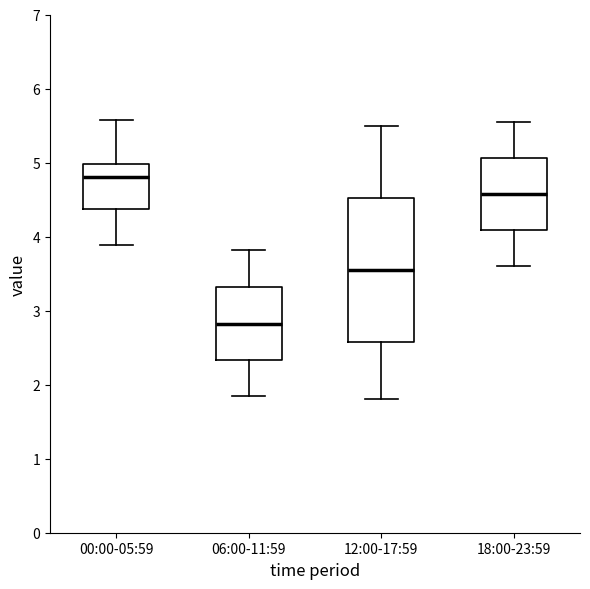

Which box is the tallest, from its lower edge to its upper edge?

12:00-17:59